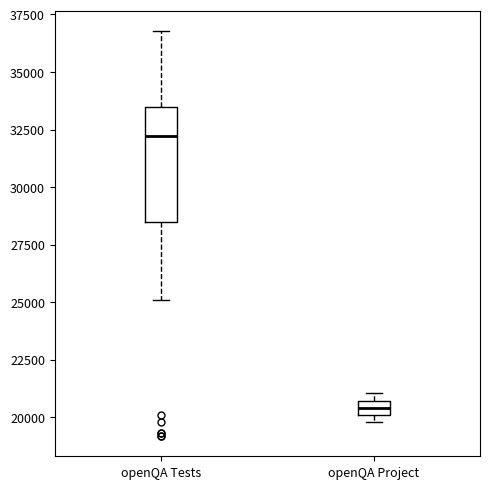

Where does the upper whisker of the box for openQA Tests end on the y-axis? The values are not printed on the chart, so give them approximately, as read against the axis.

37000